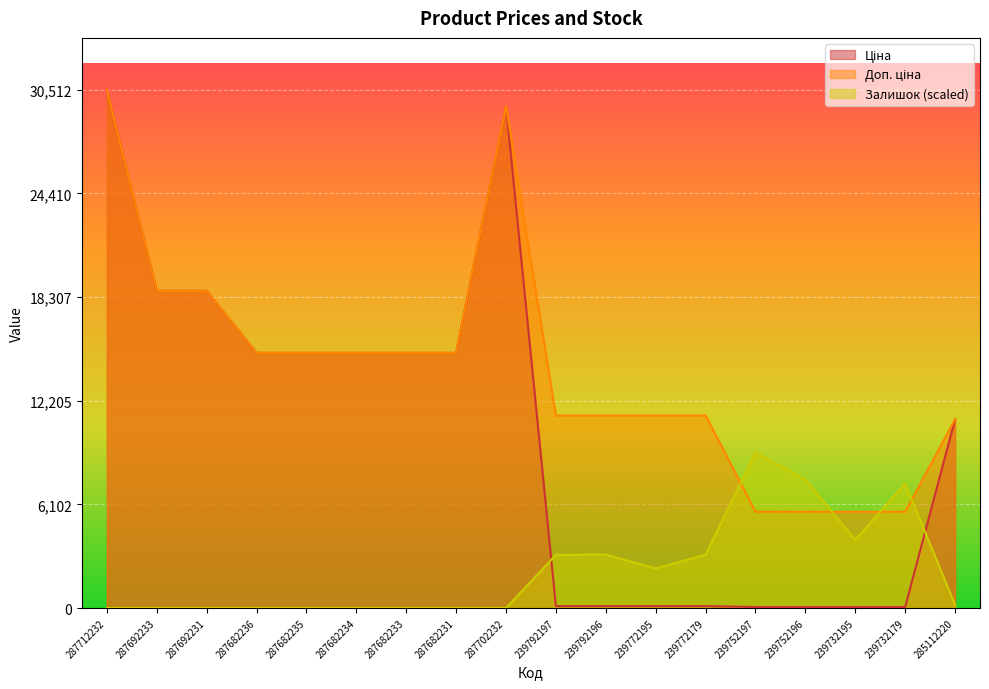

Rank the series by their maximum value, from highest to lowest.

Ціна, Доп. ціна, Залишок